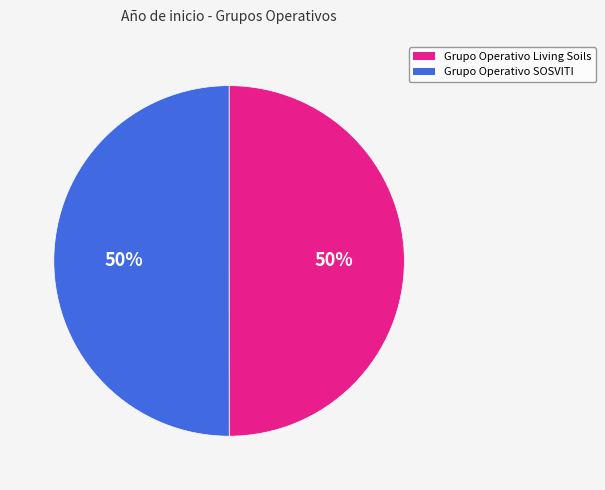

How many segments does this pie chart have?

2